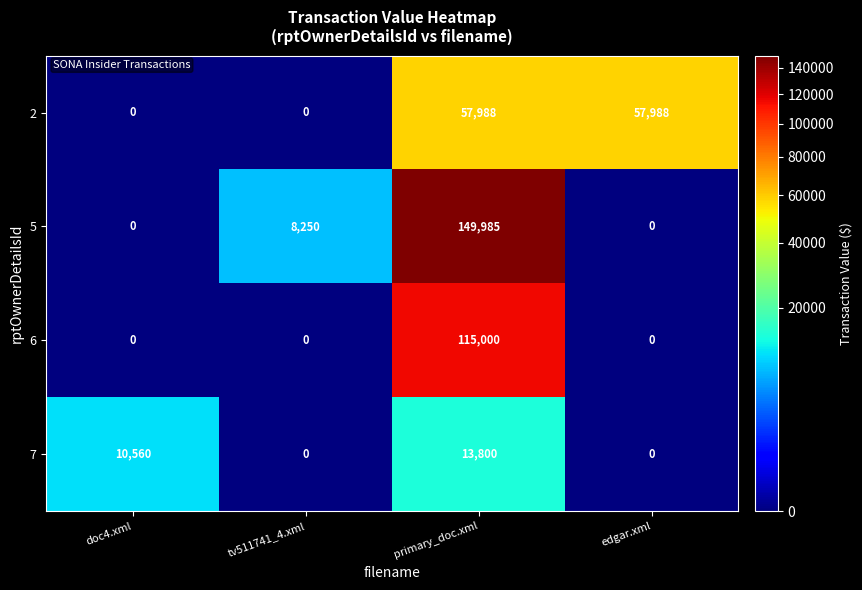

What is the maximum value for 2?

57988